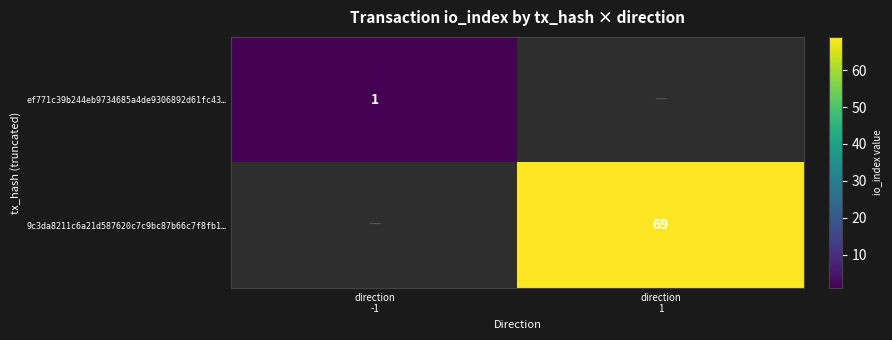

True or false: ef771c39b244eb9734685a4de9306892d61fc43… has a value of 0 at direction 1.

True